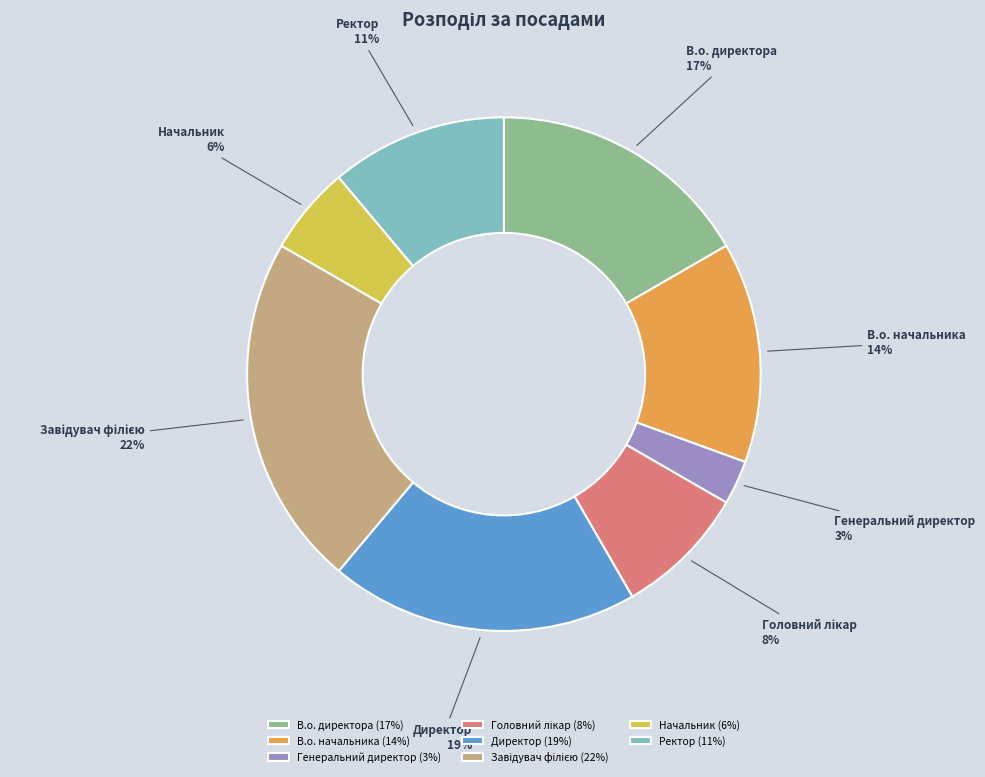

Count the number of slices in the pie.

8